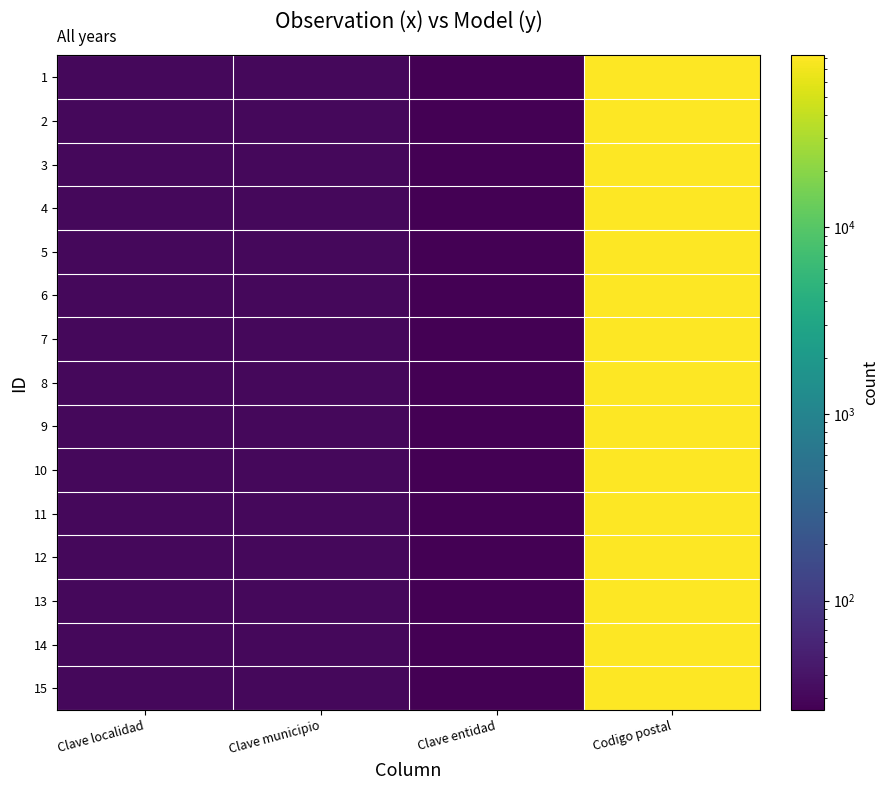

Reading left to right, extract all data points from this chart.

1: Clave localidad=31	Clave municipio=31	Clave entidad=26	Codigo postal=83000
2: Clave localidad=31	Clave municipio=31	Clave entidad=26	Codigo postal=83000
3: Clave localidad=31	Clave municipio=31	Clave entidad=26	Codigo postal=83000
4: Clave localidad=31	Clave municipio=31	Clave entidad=26	Codigo postal=83000
5: Clave localidad=31	Clave municipio=31	Clave entidad=26	Codigo postal=83000
6: Clave localidad=31	Clave municipio=31	Clave entidad=26	Codigo postal=83000
7: Clave localidad=31	Clave municipio=31	Clave entidad=26	Codigo postal=83000
8: Clave localidad=31	Clave municipio=31	Clave entidad=26	Codigo postal=83000
9: Clave localidad=31	Clave municipio=31	Clave entidad=26	Codigo postal=83000
10: Clave localidad=31	Clave municipio=31	Clave entidad=26	Codigo postal=83000
11: Clave localidad=31	Clave municipio=31	Clave entidad=26	Codigo postal=83000
12: Clave localidad=31	Clave municipio=31	Clave entidad=26	Codigo postal=83000
13: Clave localidad=31	Clave municipio=31	Clave entidad=26	Codigo postal=83000
14: Clave localidad=31	Clave municipio=31	Clave entidad=26	Codigo postal=83000
15: Clave localidad=31	Clave municipio=31	Clave entidad=26	Codigo postal=83000